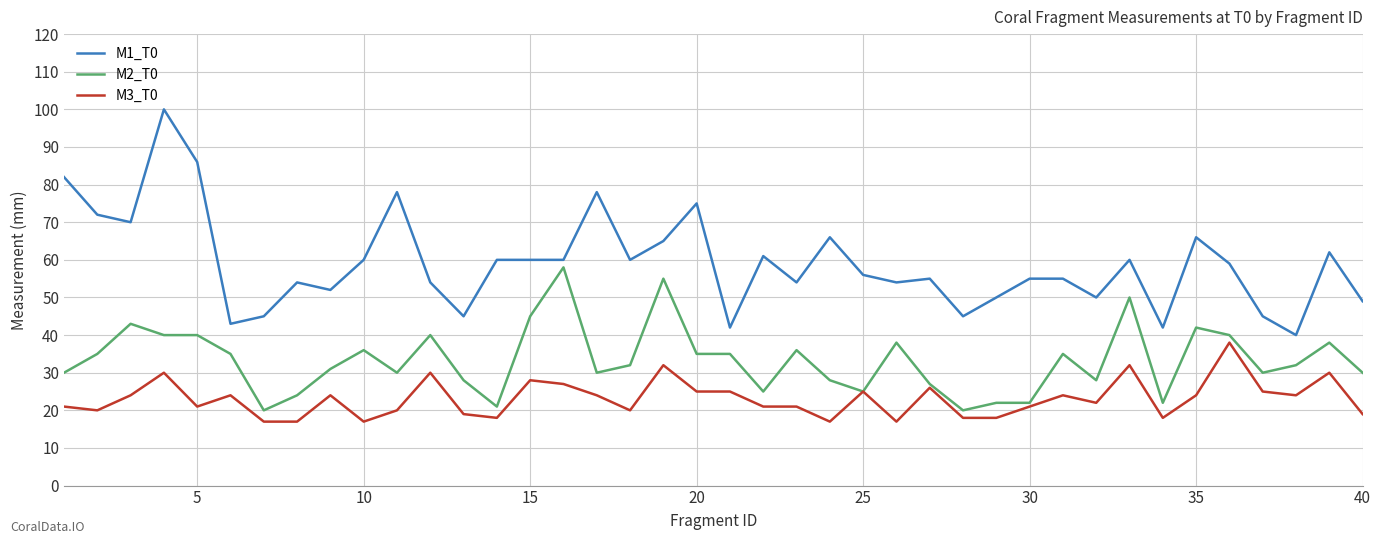

Rank the series by their maximum value, from highest to lowest.

M1_T0, M2_T0, M3_T0